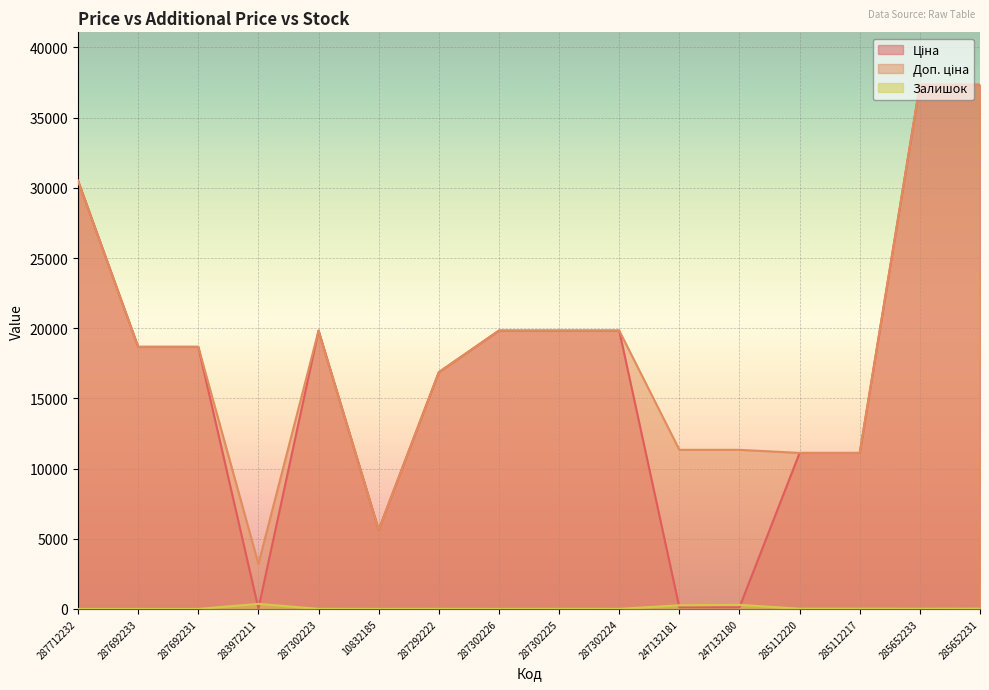

Which series changed the most between 247132180 and 285652231?

Ціна